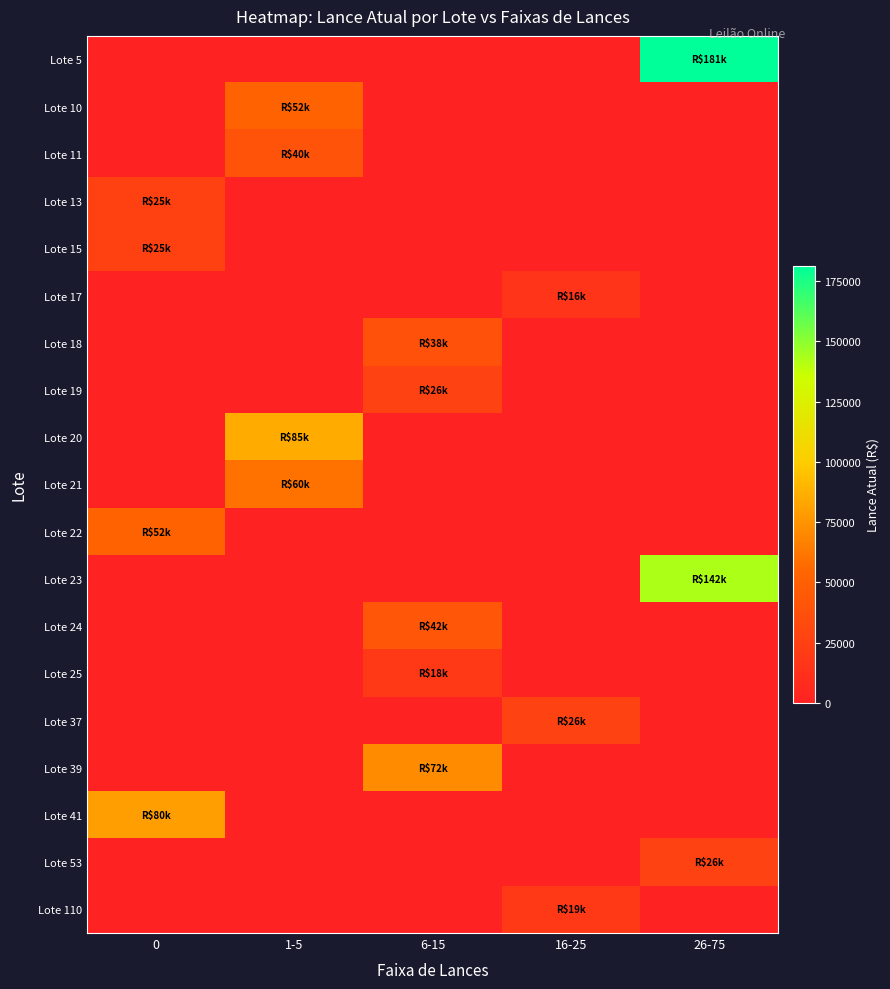

Reading right to left, what are all the values shown in this chart?

Lote 5: 26-75=181250	16-25=0	6-15=0	1-5=0	0=0
Lote 10: 26-75=0	16-25=0	6-15=0	1-5=52250	0=0
Lote 11: 26-75=0	16-25=0	6-15=0	1-5=40000	0=0
Lote 13: 26-75=0	16-25=0	6-15=0	1-5=0	0=25000
Lote 15: 26-75=0	16-25=0	6-15=0	1-5=0	0=25000
Lote 17: 26-75=0	16-25=15500	6-15=0	1-5=0	0=0
Lote 18: 26-75=0	16-25=0	6-15=38000	1-5=0	0=0
Lote 19: 26-75=0	16-25=0	6-15=26500	1-5=0	0=0
Lote 20: 26-75=0	16-25=0	6-15=0	1-5=85000	0=0
Lote 21: 26-75=0	16-25=0	6-15=0	1-5=60000	0=0
Lote 22: 26-75=0	16-25=0	6-15=0	1-5=0	0=52250
Lote 23: 26-75=142500	16-25=0	6-15=0	1-5=0	0=0
Lote 24: 26-75=0	16-25=0	6-15=42500	1-5=0	0=0
Lote 25: 26-75=0	16-25=0	6-15=18000	1-5=0	0=0
Lote 37: 26-75=0	16-25=25750	6-15=0	1-5=0	0=0
Lote 39: 26-75=0	16-25=0	6-15=71500	1-5=0	0=0
Lote 41: 26-75=0	16-25=0	6-15=0	1-5=0	0=80000
Lote 53: 26-75=26250	16-25=0	6-15=0	1-5=0	0=0
Lote 110: 26-75=0	16-25=18750	6-15=0	1-5=0	0=0